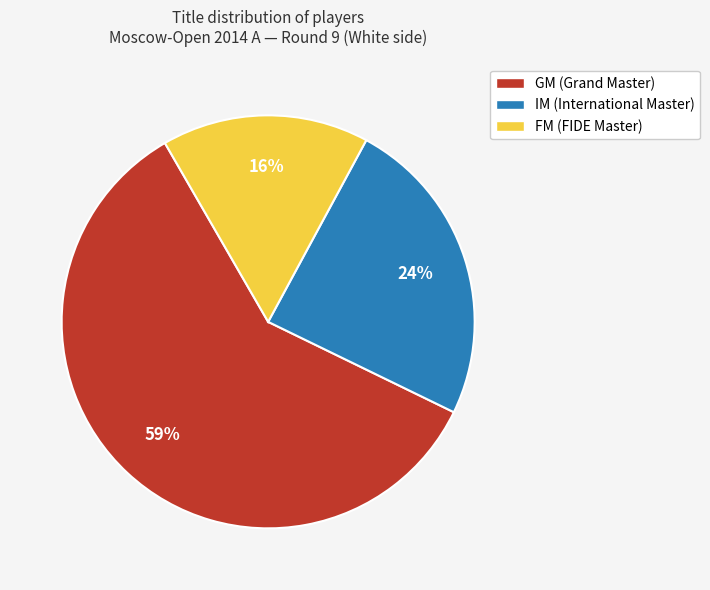

Which slice represents more than half of the pie?

GM